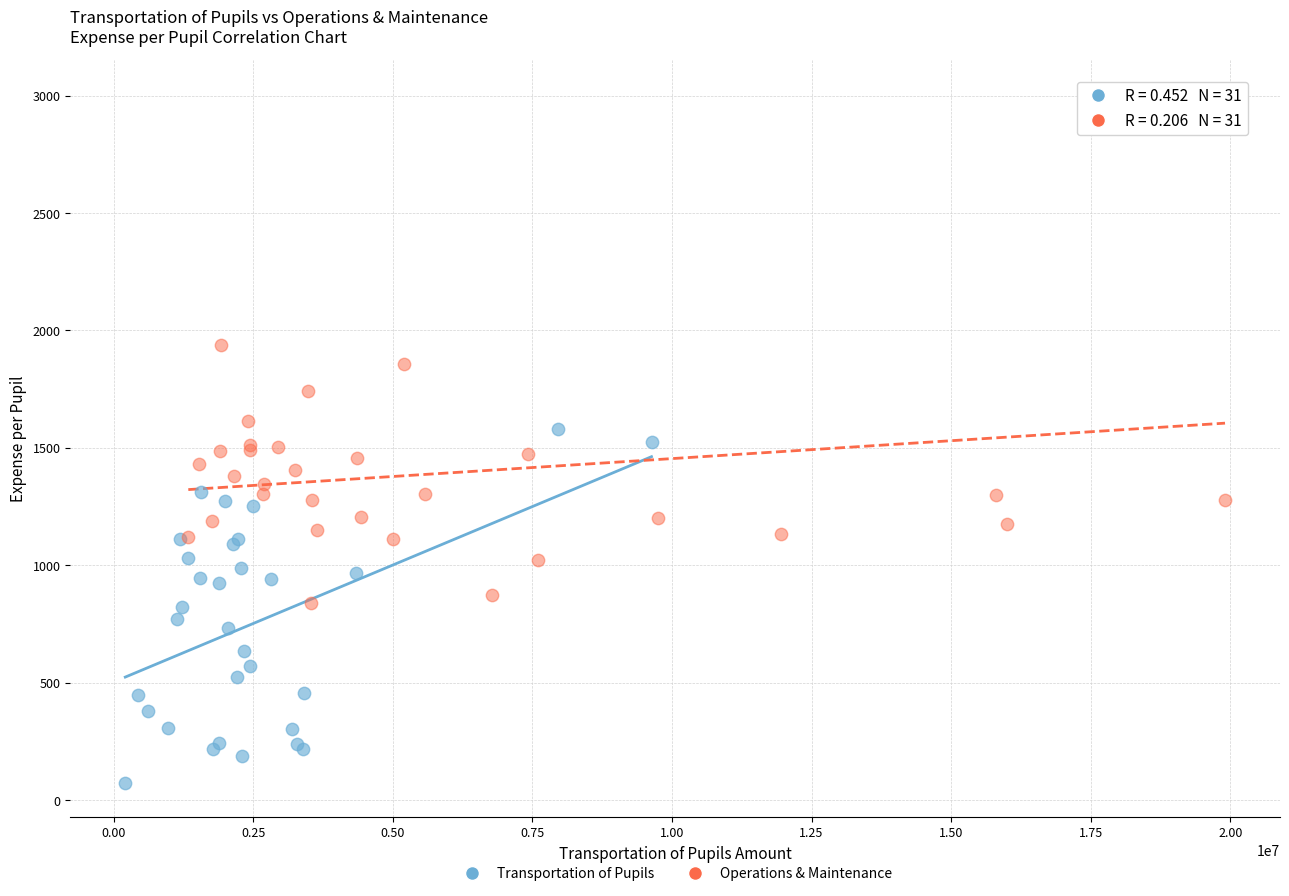

Which series contains the lowest Y value?

Transportation of Pupils